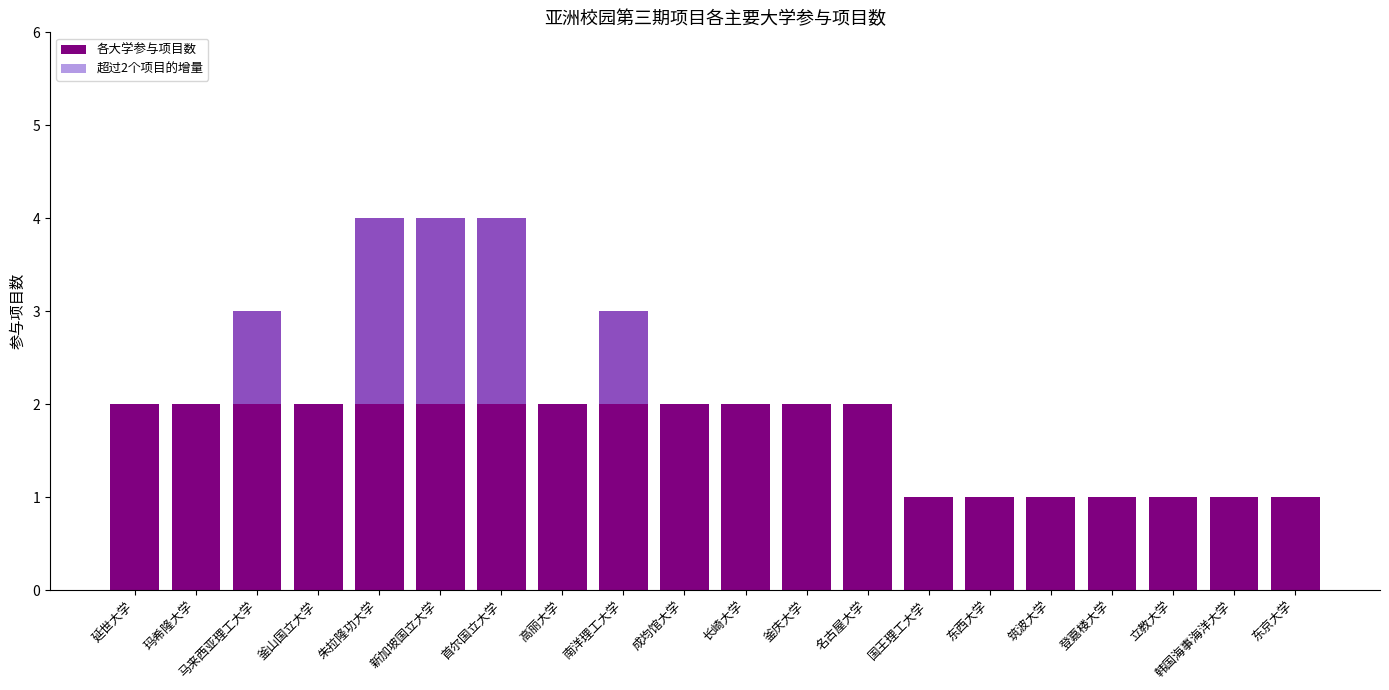

Is it true that 各大学参与项目数 equals 2 at 延世大学?

True